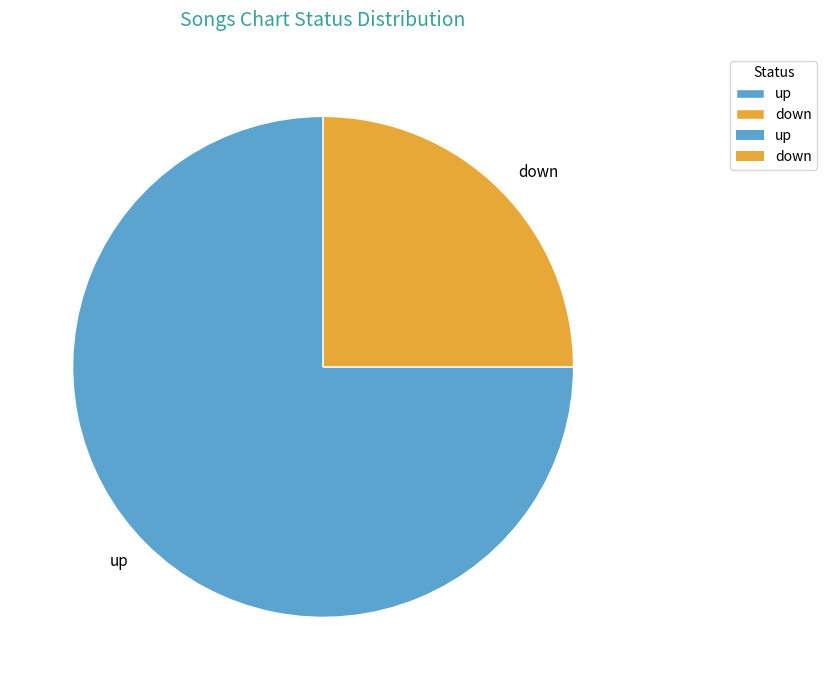

Which has a higher value, down or up?

up